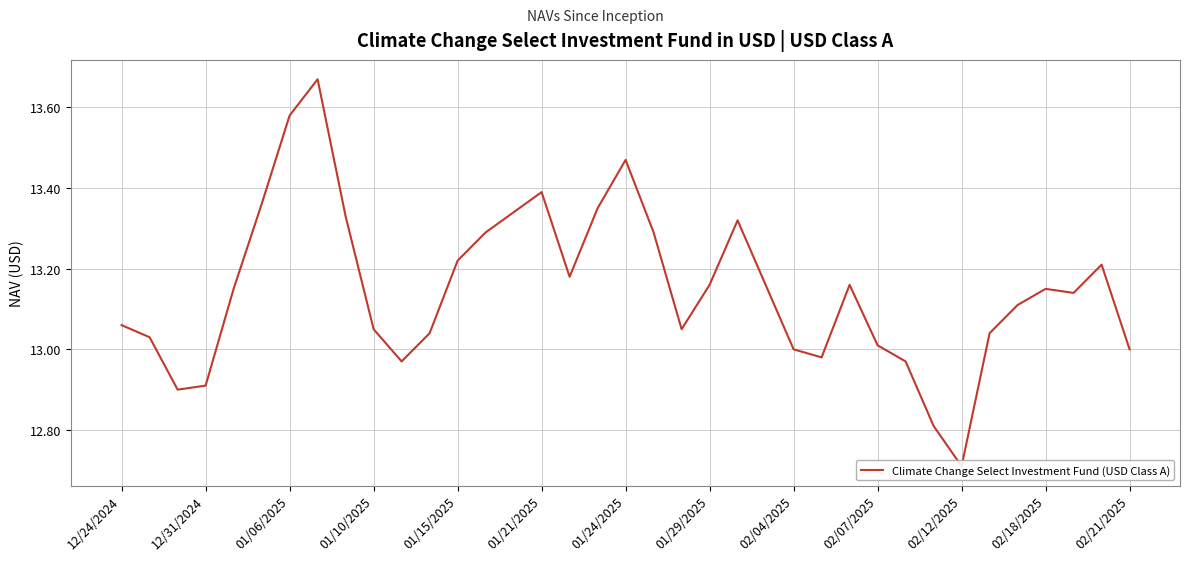

How many values are below 13?

7